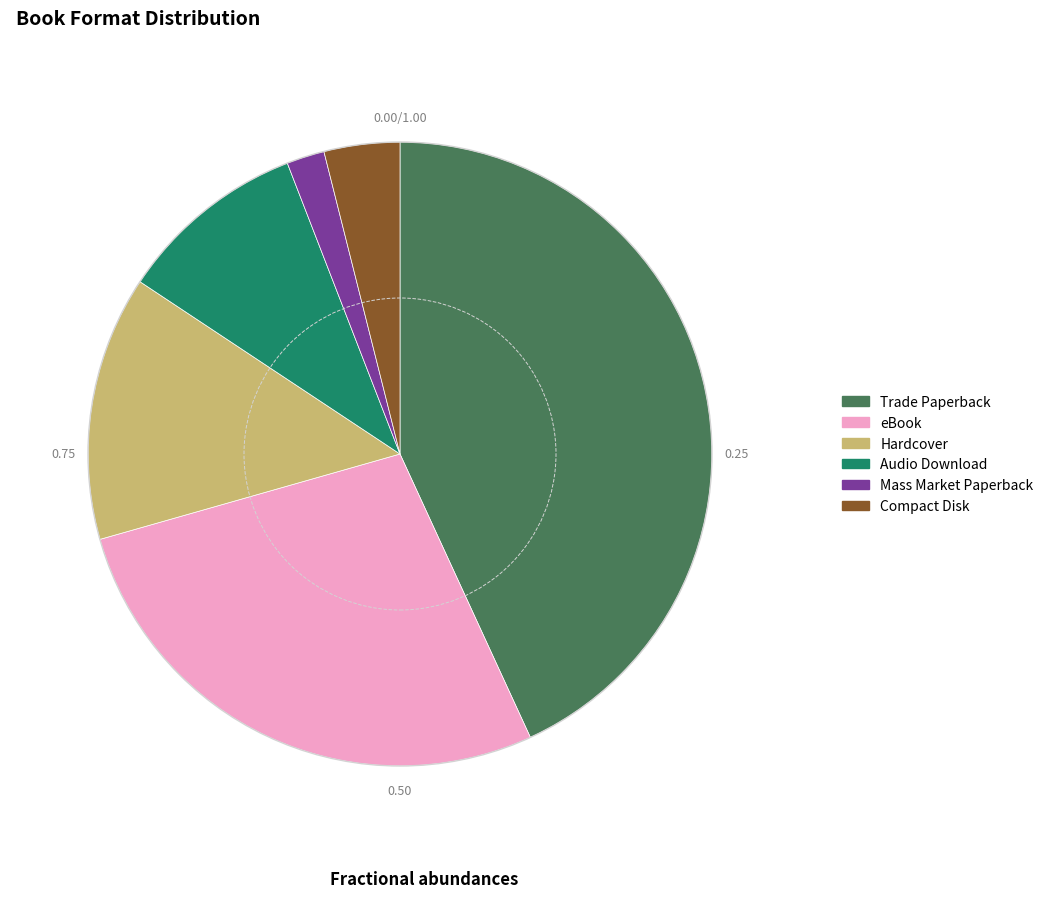

Rank the categories by value from lowest to highest.

Mass Market Paperback, Compact Disk, Audio Download, Hardcover, eBook, Trade Paperback